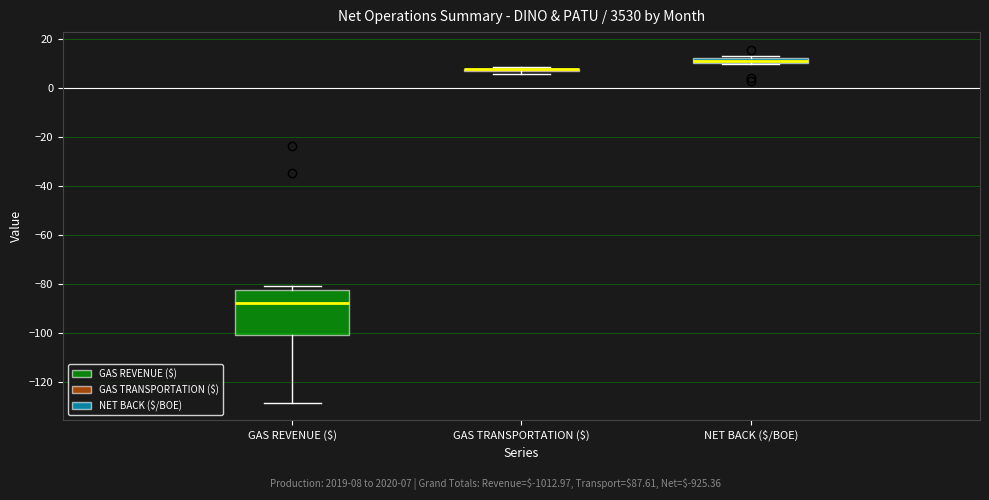

Where is the upper edge of the box for NET BACK ($/BOE) on the y-axis? The values are not printed on the chart, so give them approximately, as read against the axis.

12